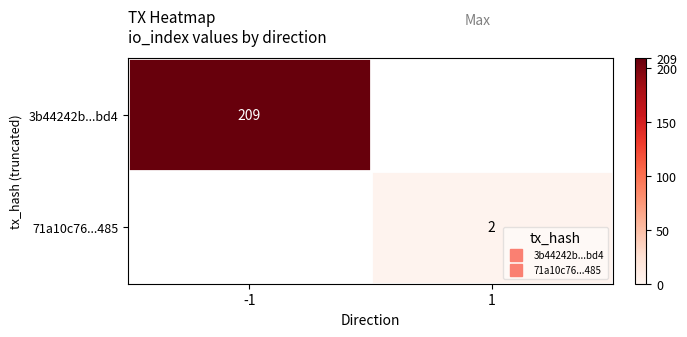

Which category has the lowest value across all series?

1